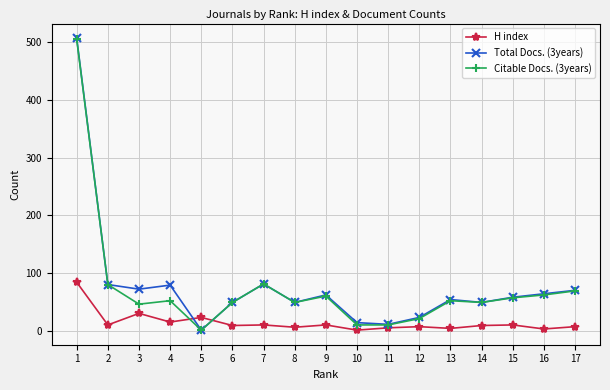

The H index series shows 9 at 14. True or false?

True